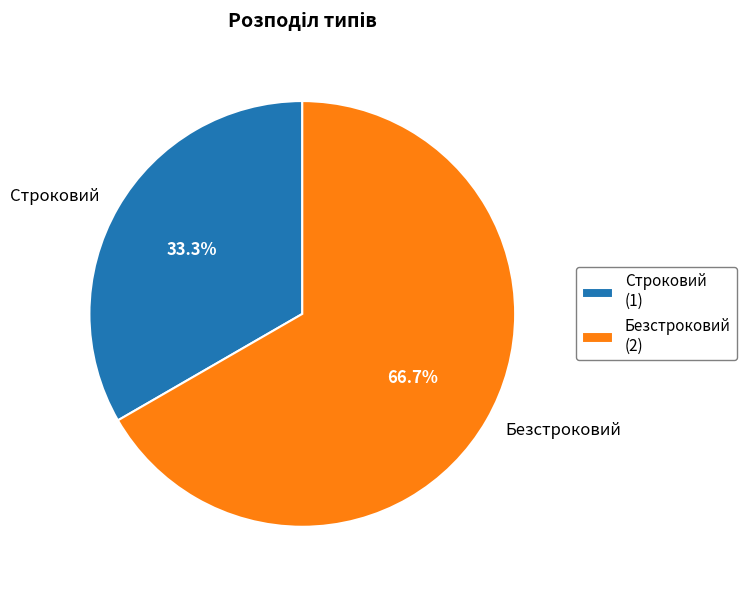

Rank the categories by value from highest to lowest.

Безстроковий, Строковий